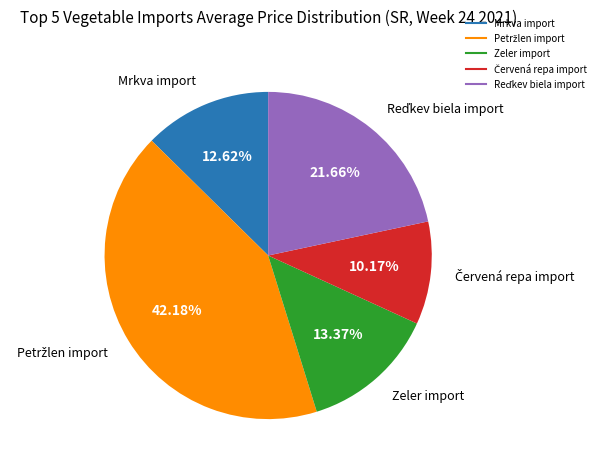

To the nearest percent, what is the average slice percentage?

20%